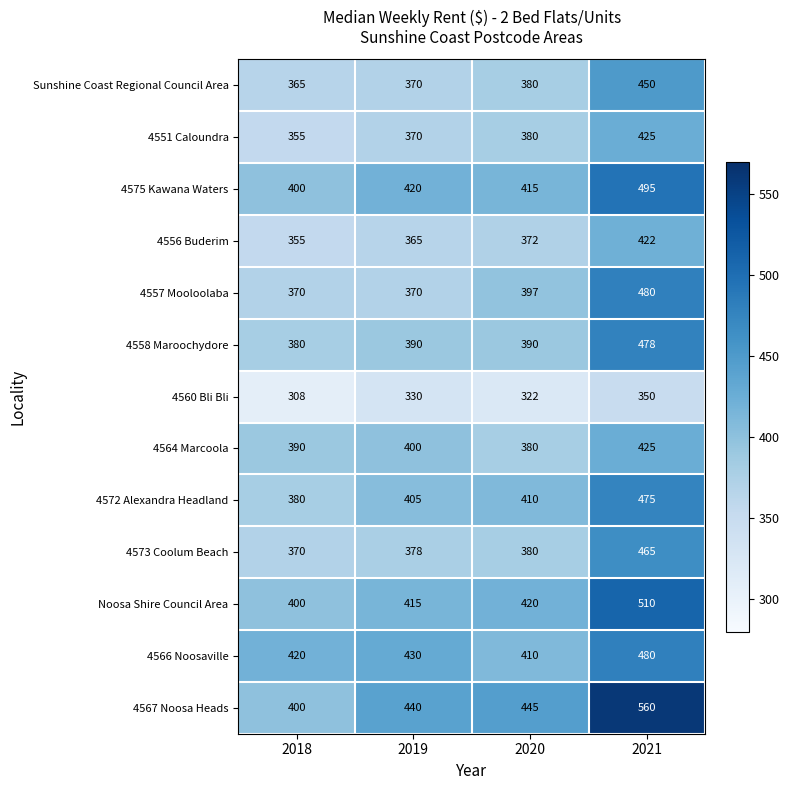

The 4557 Mooloolaba series shows 245 at 2021. True or false?

False